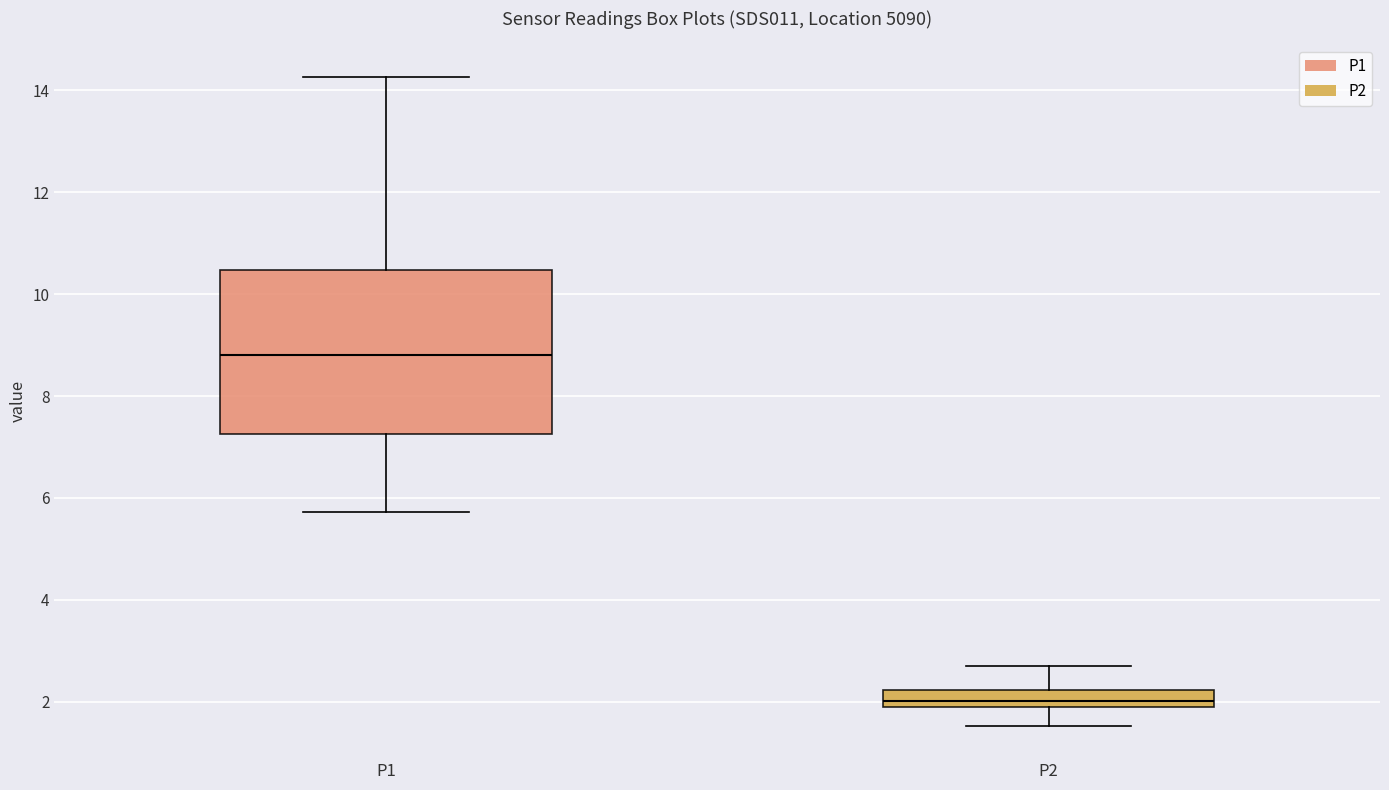

Where does the median line of the box for P2 sit on the y-axis? The values are not printed on the chart, so give them approximately, as read against the axis.

2.0